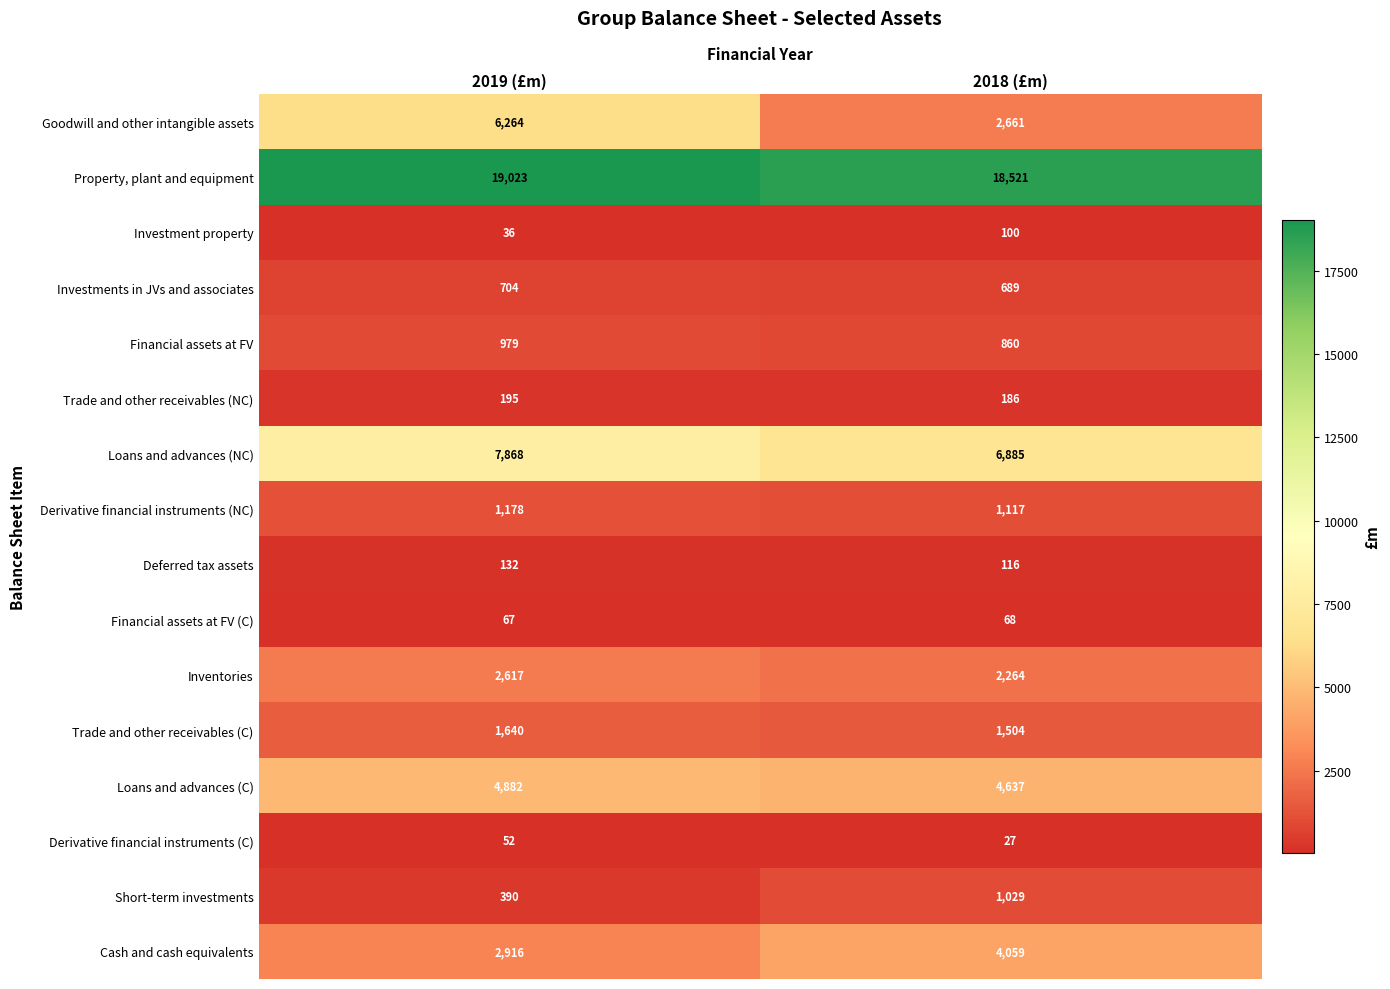

Rank the series at 2018 (£m) from lowest to highest value.

Derivative financial instruments (C), Financial assets at FV (C), Investment property, Deferred tax assets, Trade and other receivables (NC), Investments in JVs and associates, Financial assets at FV, Short-term investments, Derivative financial instruments (NC), Trade and other receivables (C), Inventories, Goodwill and other intangible assets, Cash and cash equivalents, Loans and advances (C), Loans and advances (NC), Property, plant and equipment